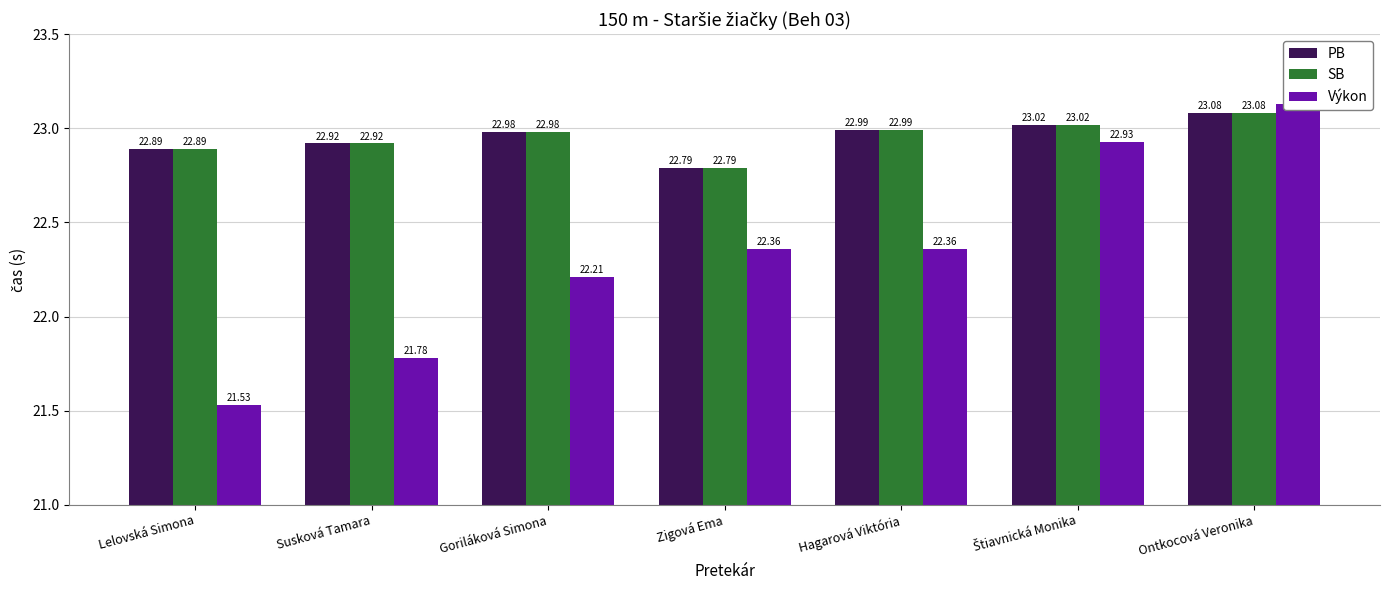

Which has a higher value, Lelovská Simona or Ontkocová Veronika?

Ontkocová Veronika